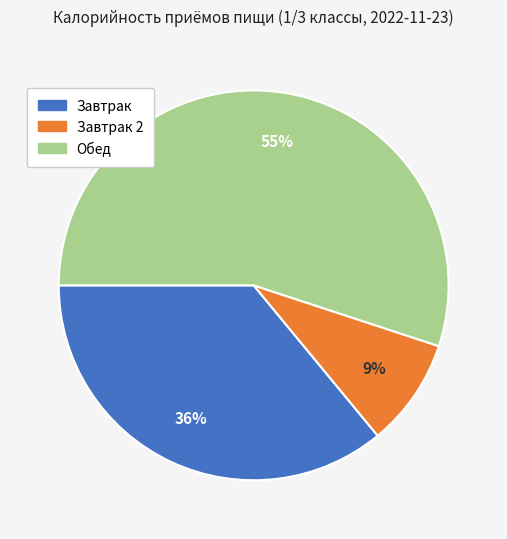

How many slices are in this pie chart?

3